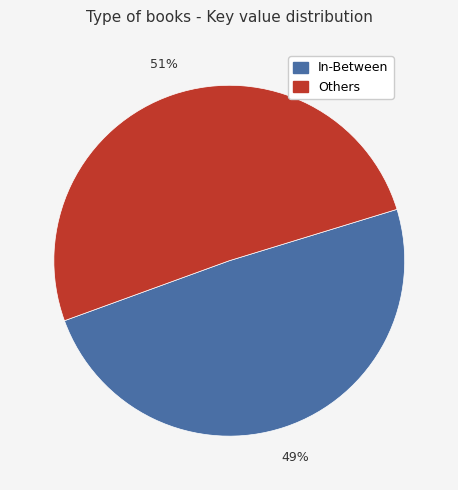

Is there a majority slice in this chart?

Yes